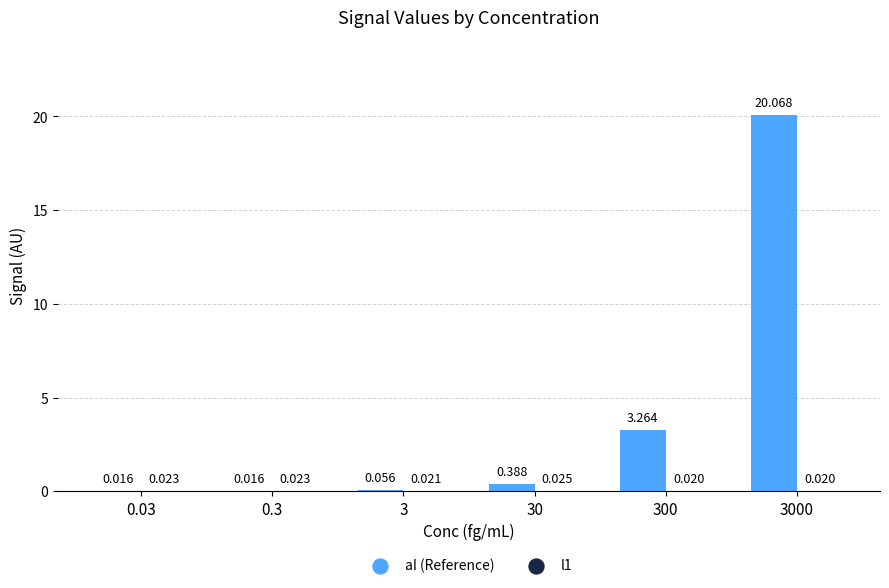

Which series changed the most between 0.3 and 3?

aI (Reference)